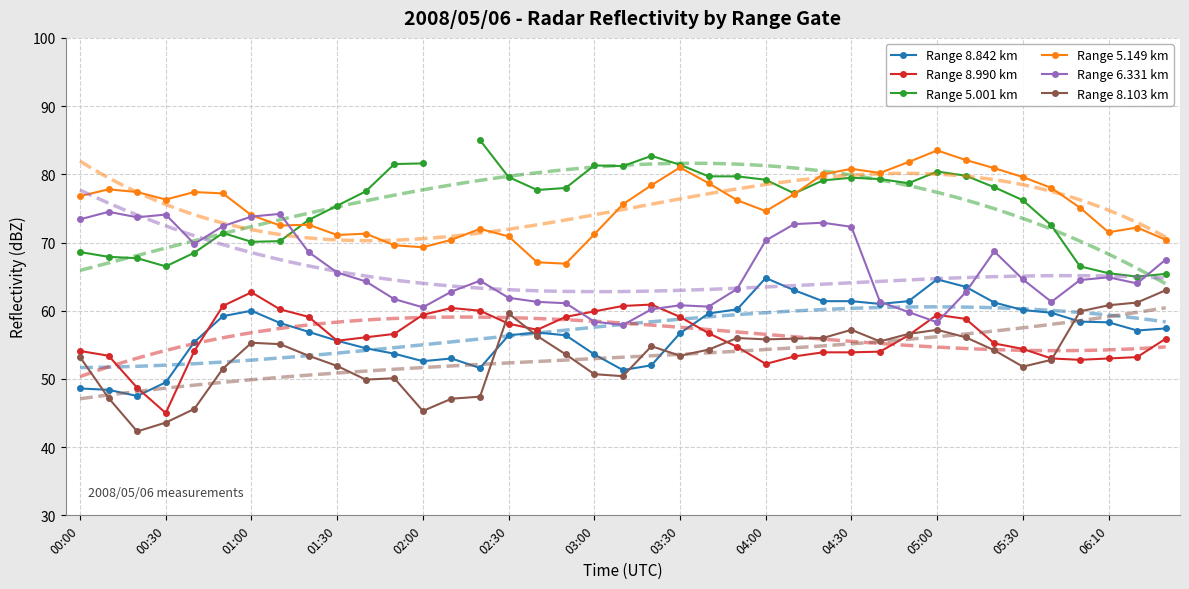

Does the chart have visible grid lines?

Yes